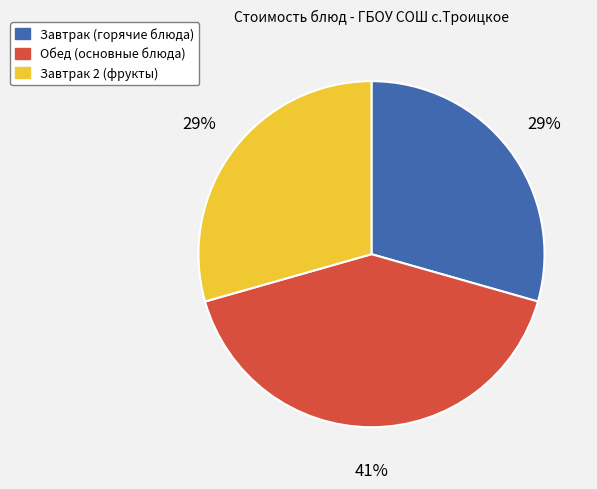

How many segments does this pie chart have?

3